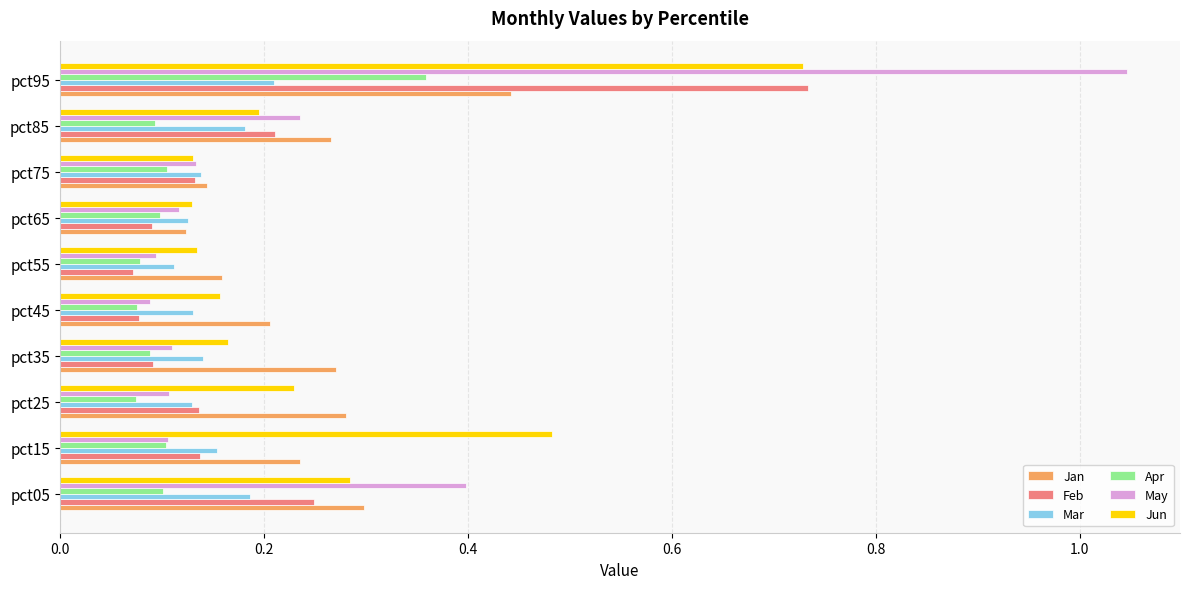

The Mar series shows 0.1 at pct35. True or false?

True